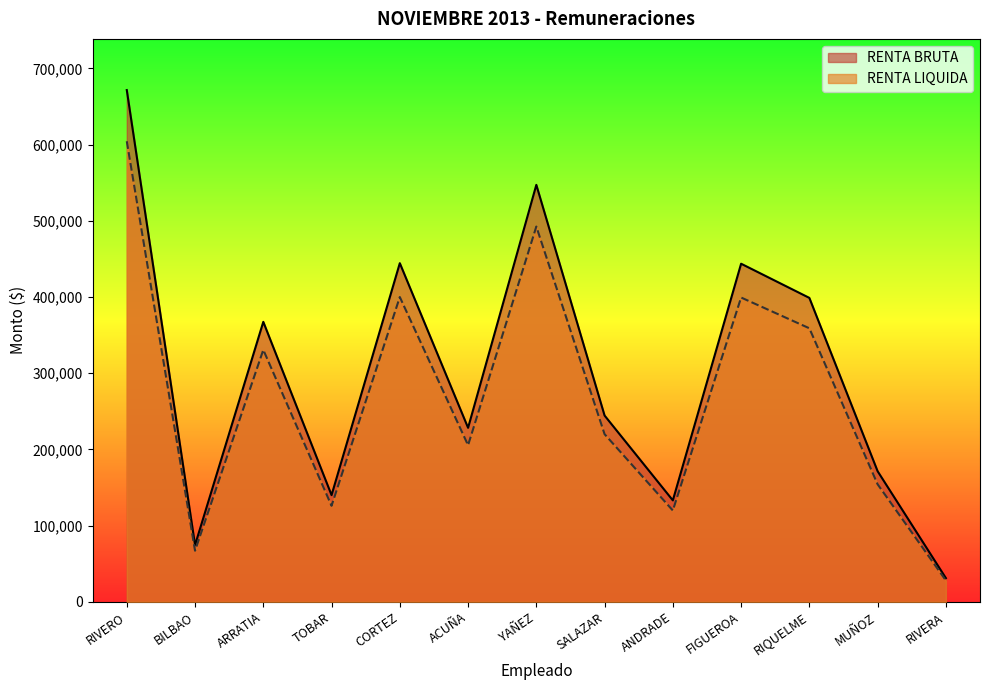

What is the difference between the second highest and minimum values in the RENTA LIQUIDA series?

464506